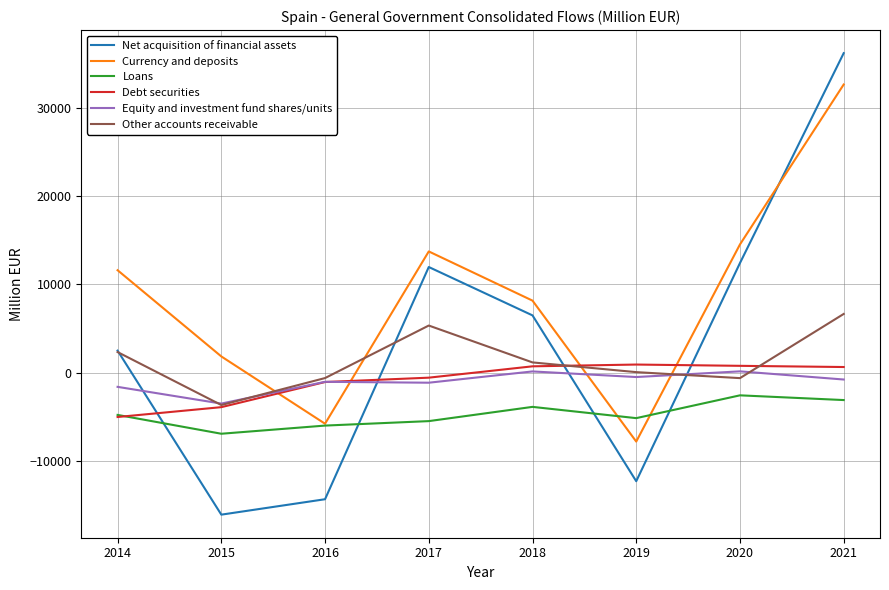

Which label corresponds to the smallest value in the chart?

2015